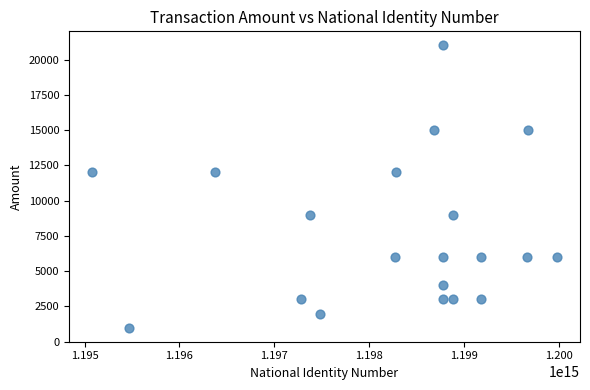

What is the range of Y values (max minus min)?

20000